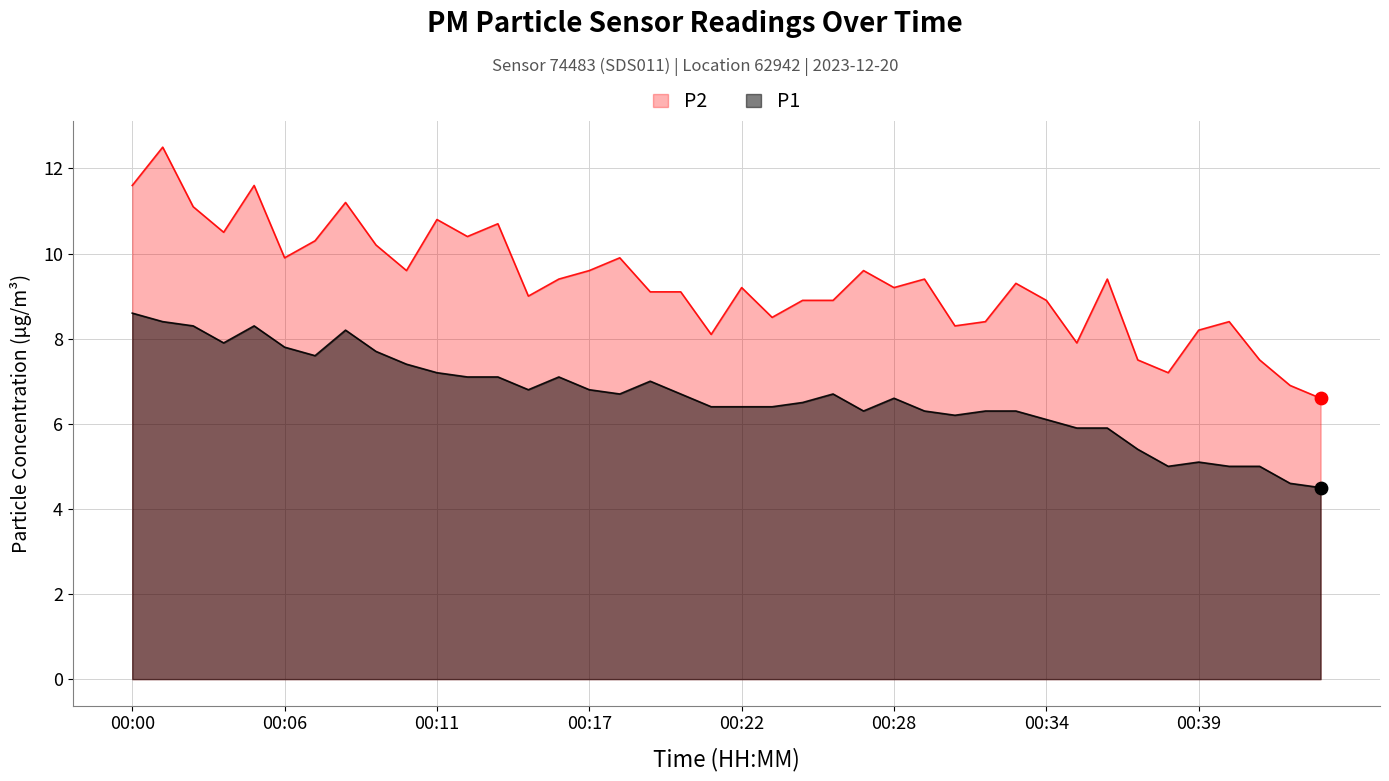

Which series has the widest spread of Y values?

P2